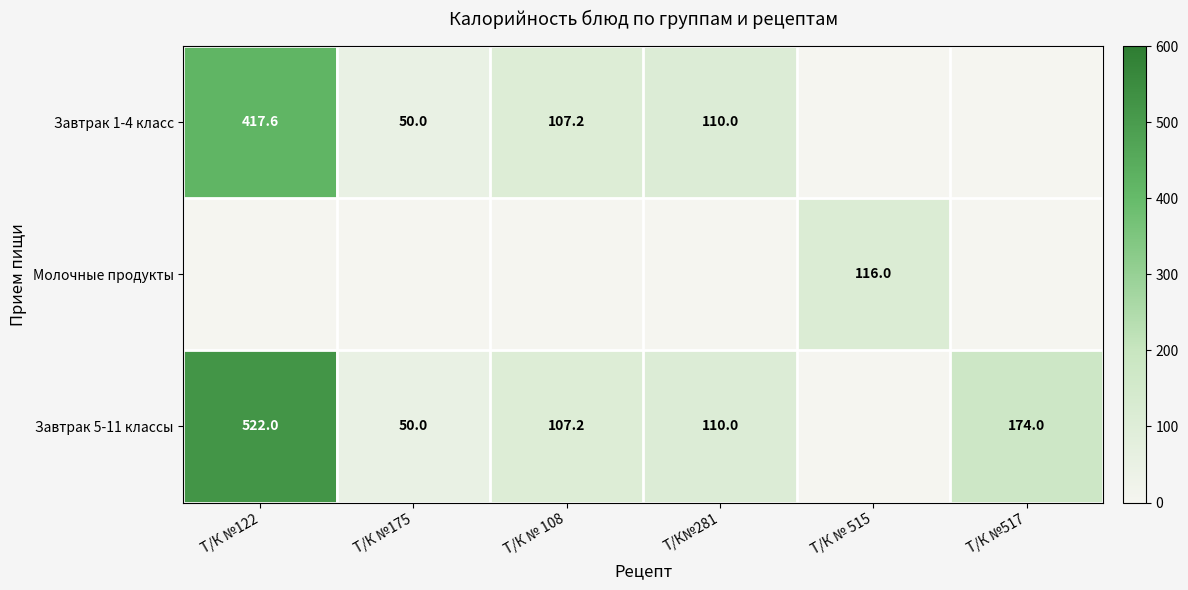

At which category is the sum across all series the highest?

Т/К №122